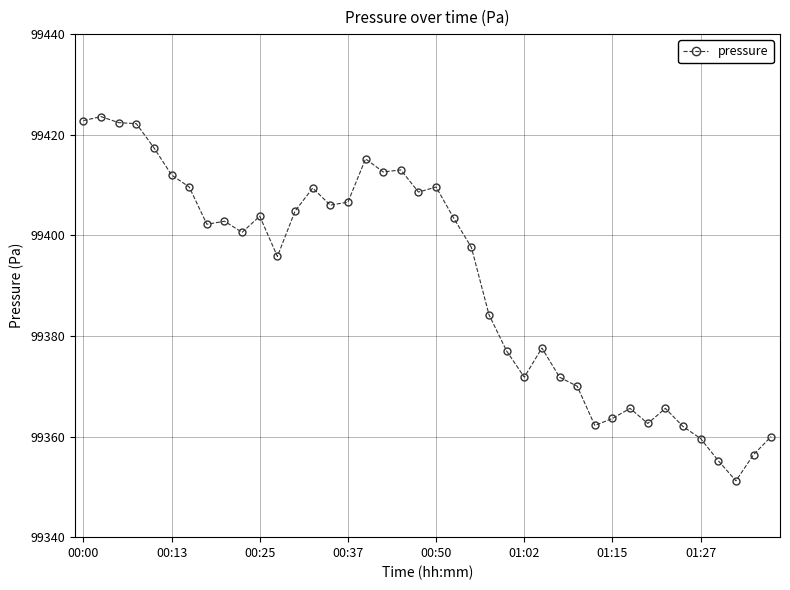

What is the sum of all values?

3975638.4